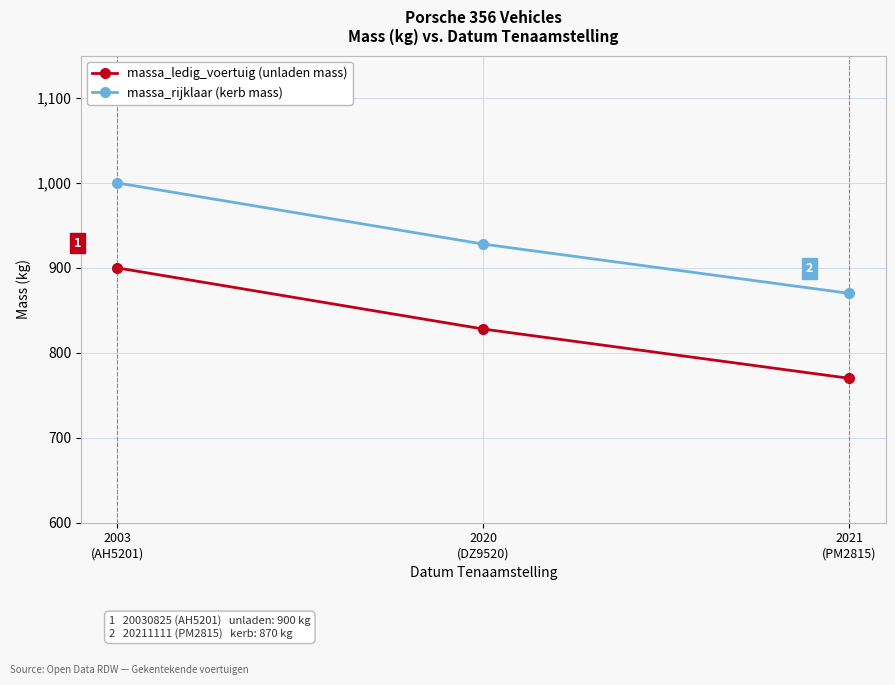

What is the difference between the second highest and minimum values in the massa_rijklaar (kerb mass) series?

58